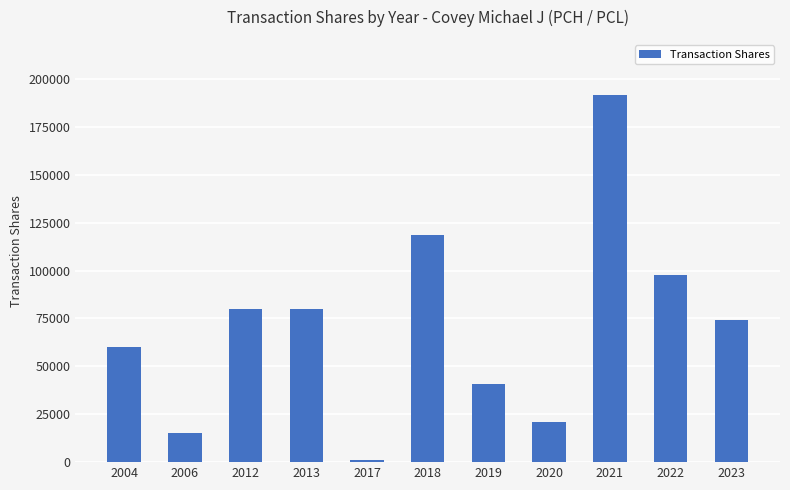

How many categories are shown in the chart?

11